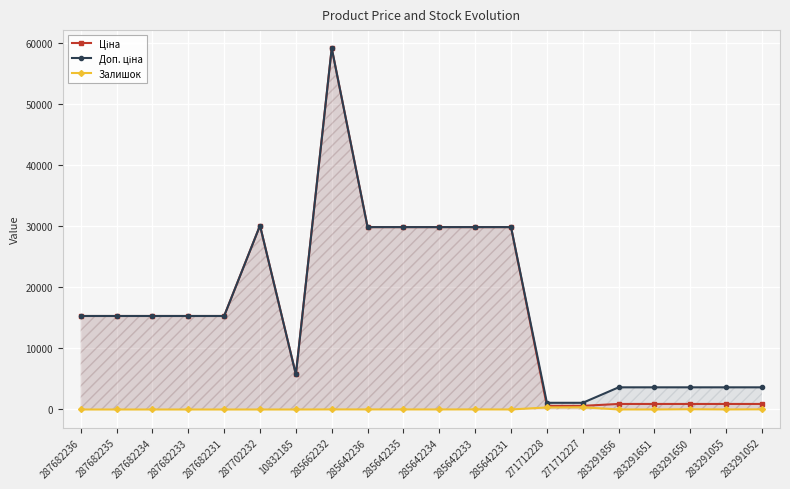

What is the sum of the Залишок values at 283291650 and 10832185?

41.0